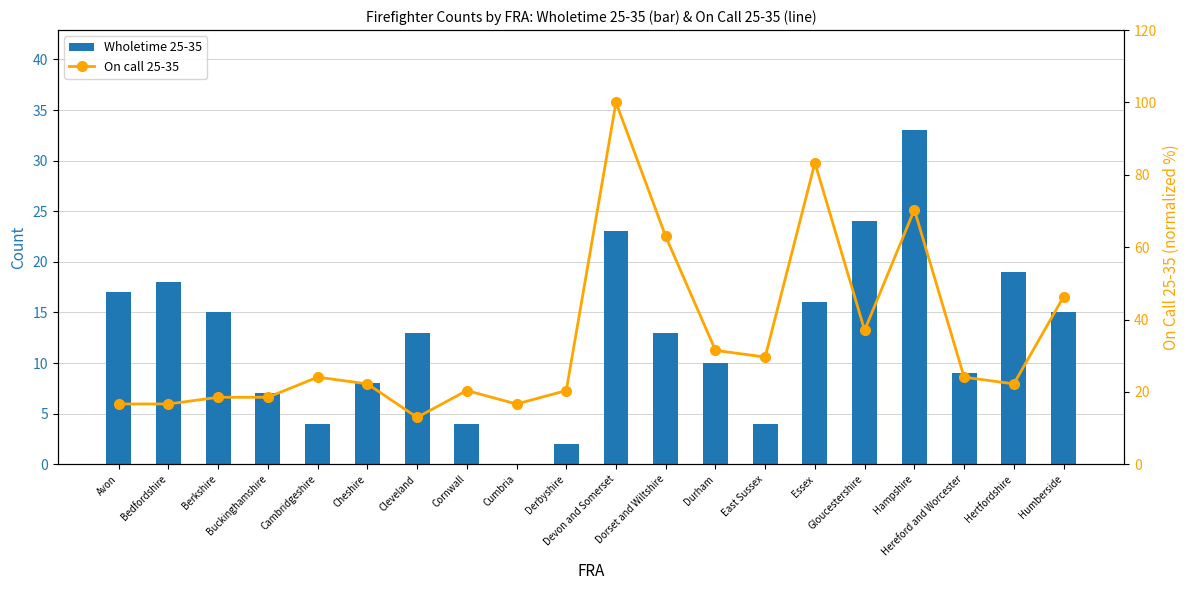

What is the spread (max minus min) of values at Durham?

21.5